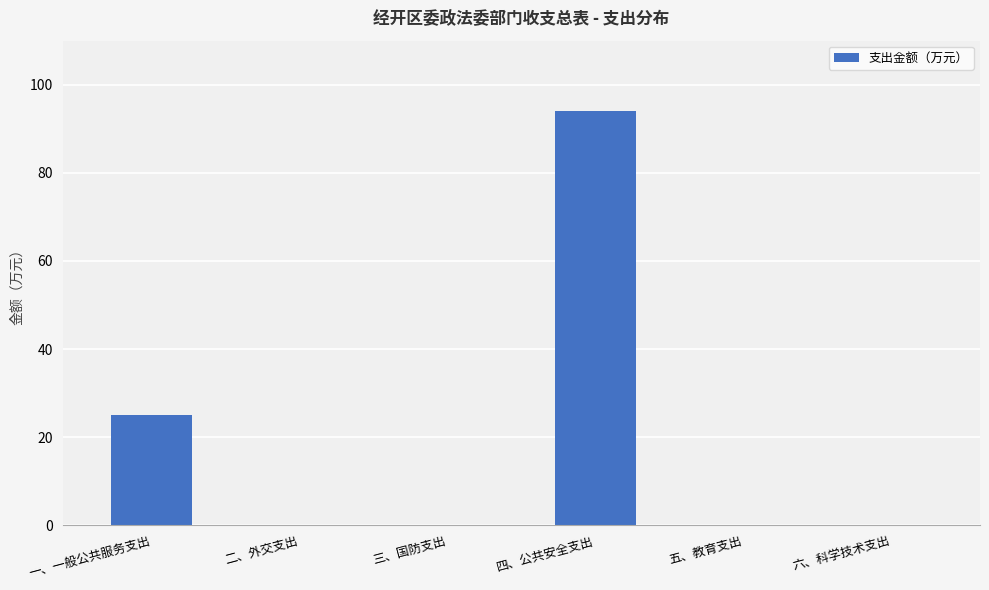

How many categories are shown in the chart?

6